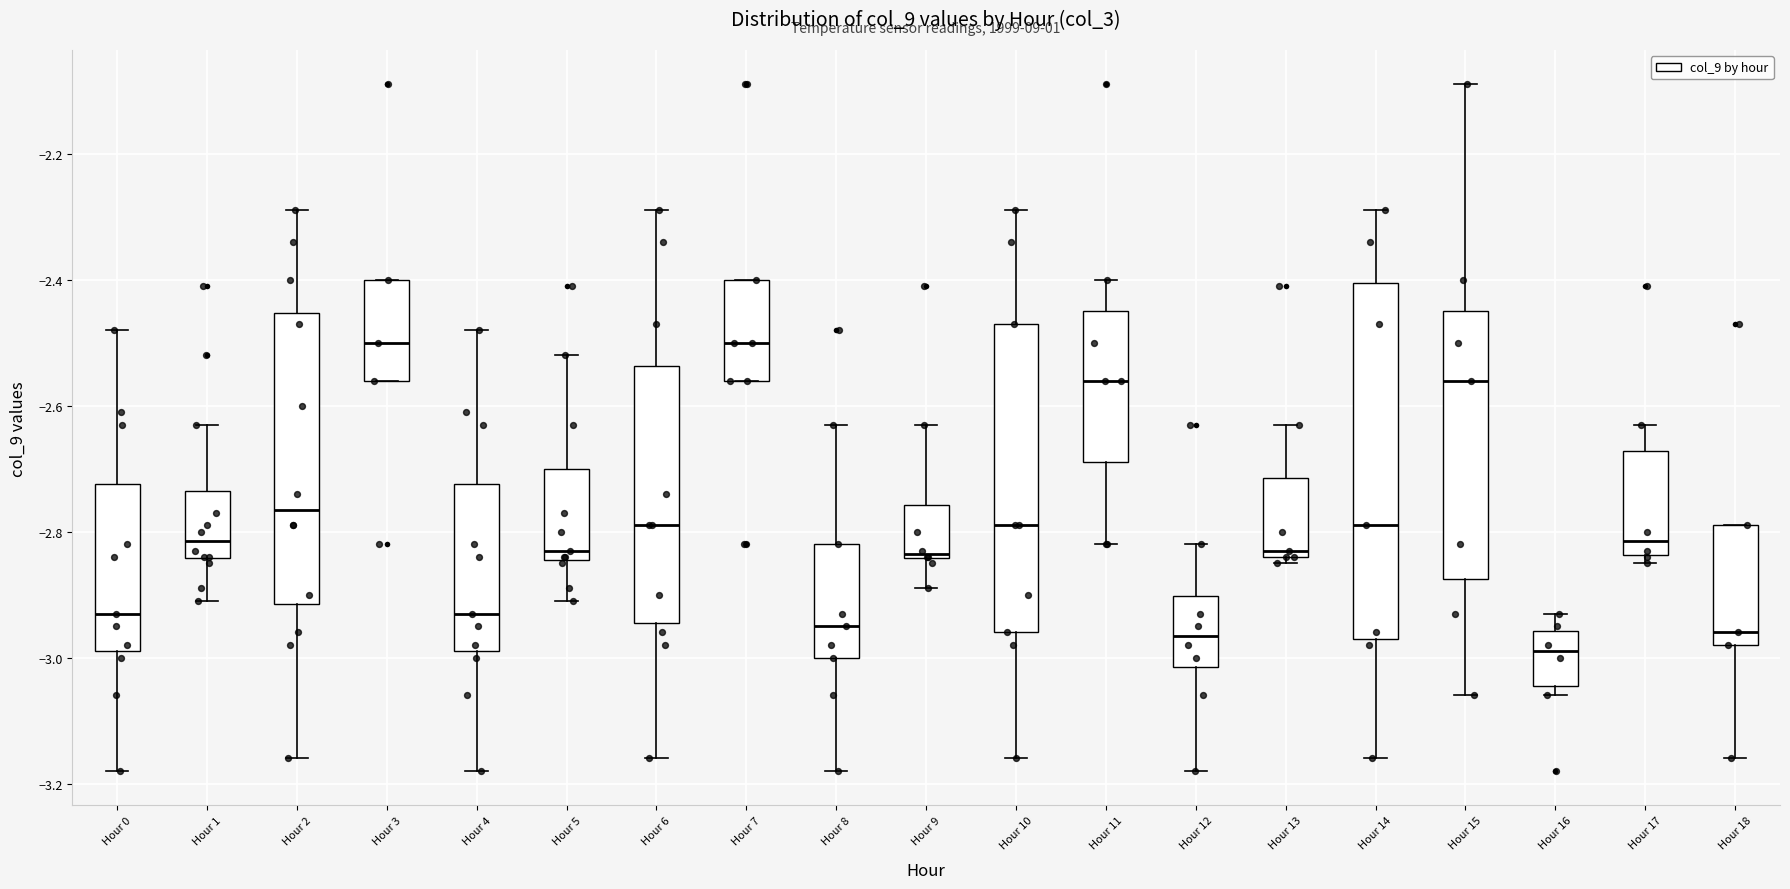

Where is the upper edge of the box for Hour 17 on the y-axis? The values are not printed on the chart, so give them approximately, as read against the axis.

-2.68